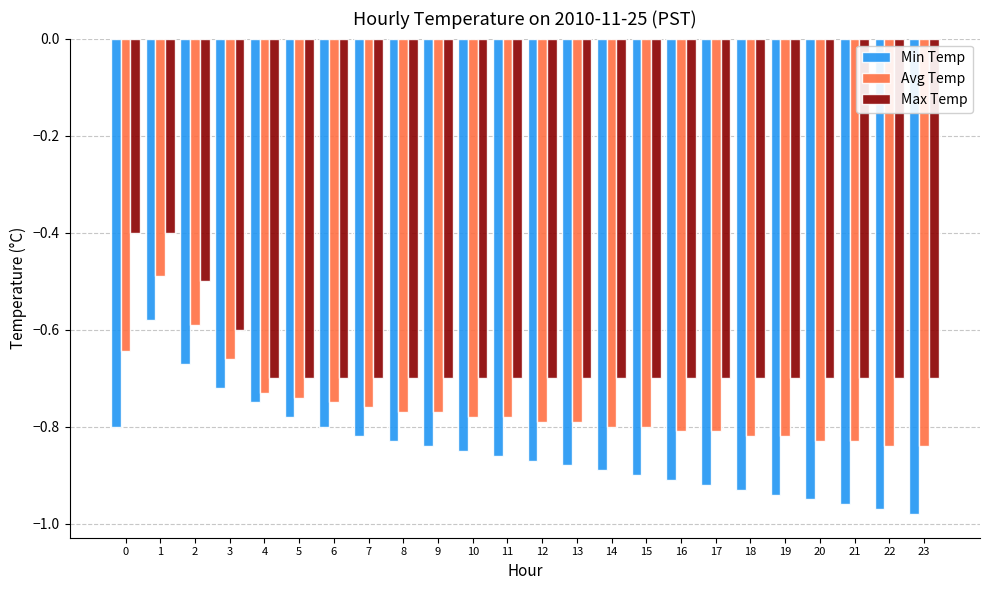

What are all the series names shown in the legend?

Min Temp, Avg Temp, Max Temp